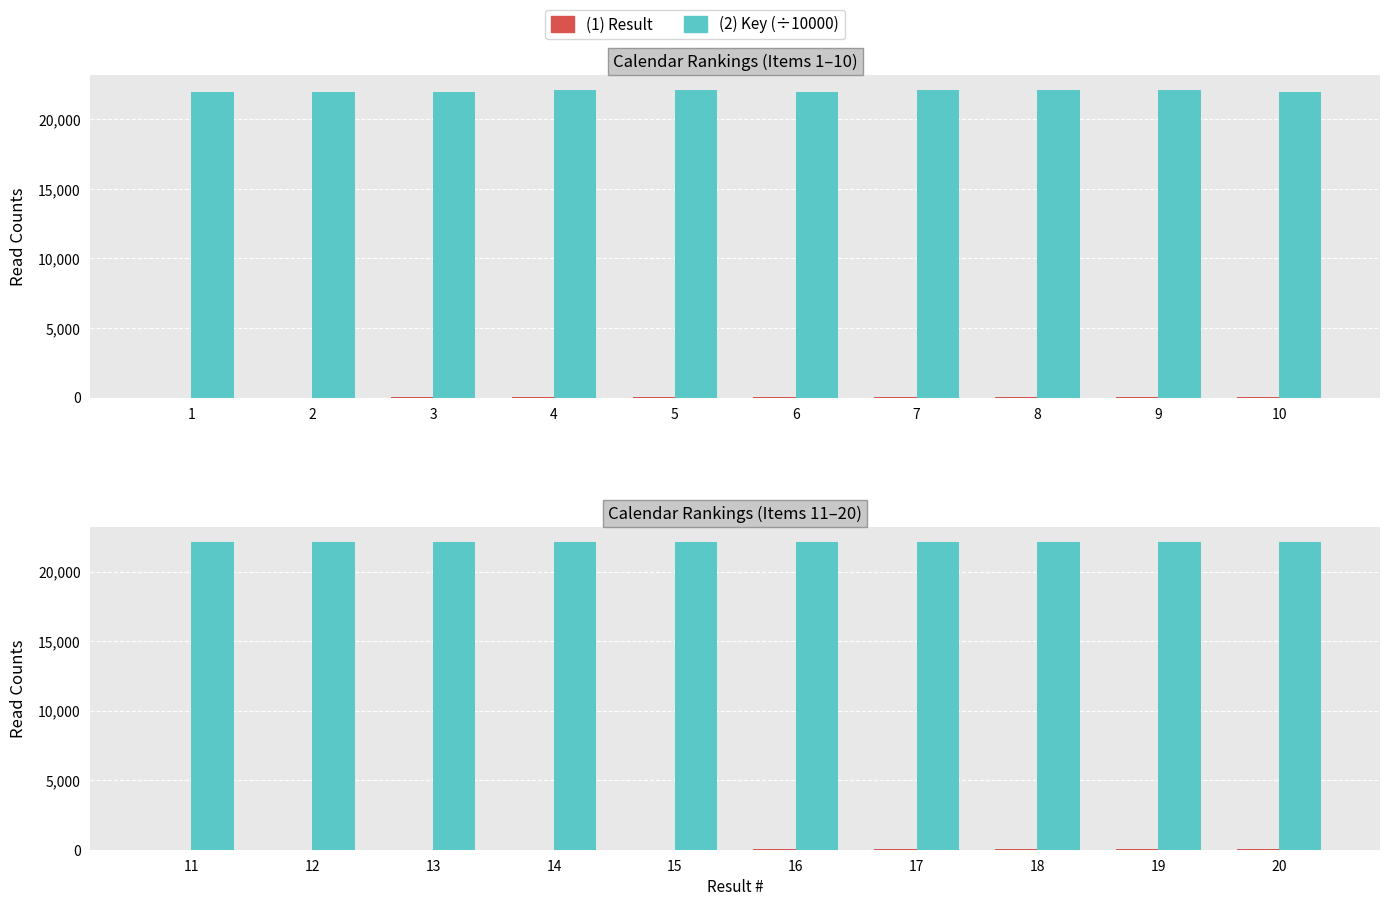

Between 14 and 11, which is larger?

14